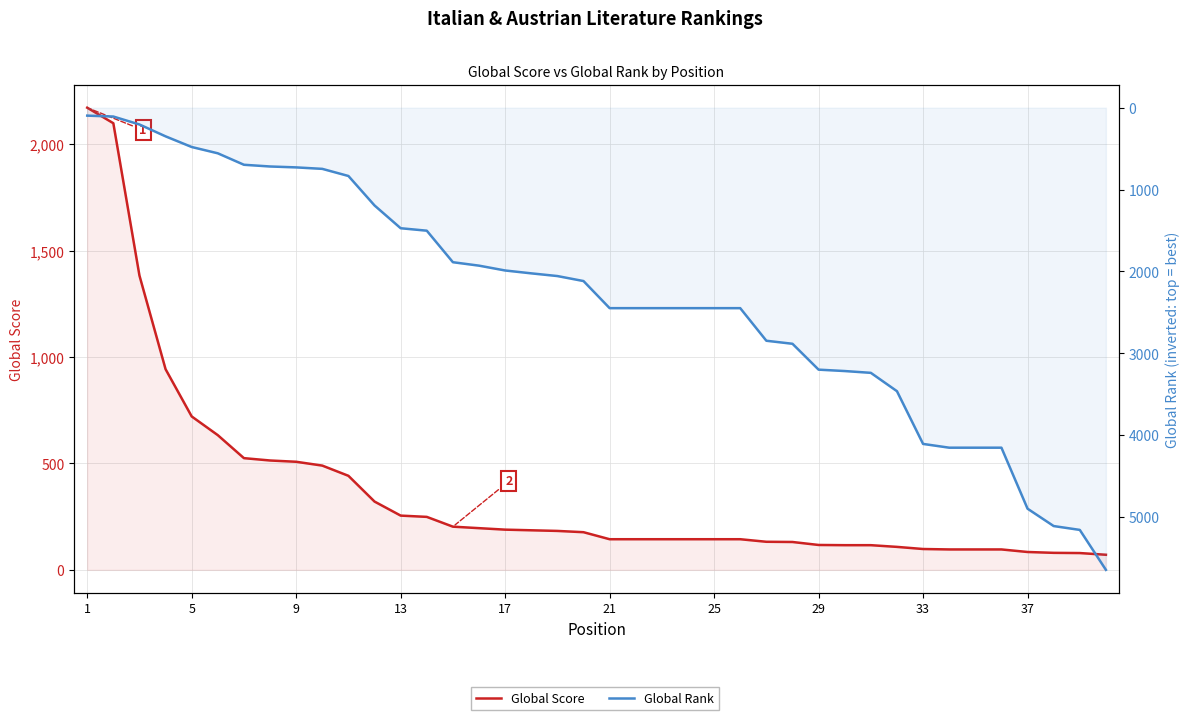

Reading left to right, what are all the values shown in this chart?

Global Score: 2172	2099	1383	943	721	633	525	514	508	490	442	321	255	249	203	196	189	186	183	177	144	144	144	144	144	144	132	131	117	116	116	108	98	96	96	96	84	80	79	71
Global Rank: 97	108	205	350	480	557	697	718	729	747	834	1194	1472	1502	1887	1929	1988	2023	2056	2117	2448	2448	2448	2448	2448	2448	2846	2883	3199	3216	3238	3462	4106	4152	4152	4152	4897	5109	5156	5644